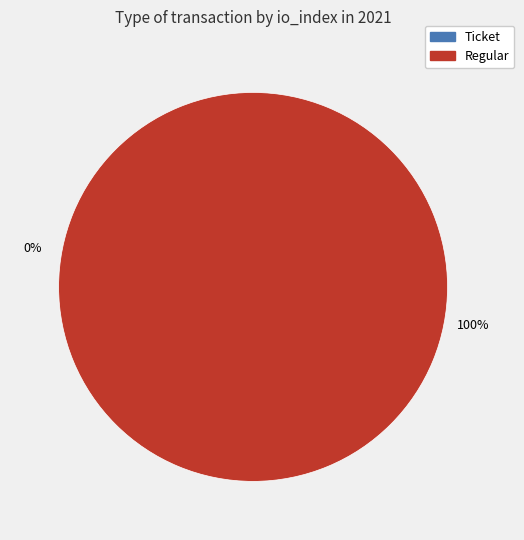

Combined, do Ticket and Regular account for over 50%?

Yes